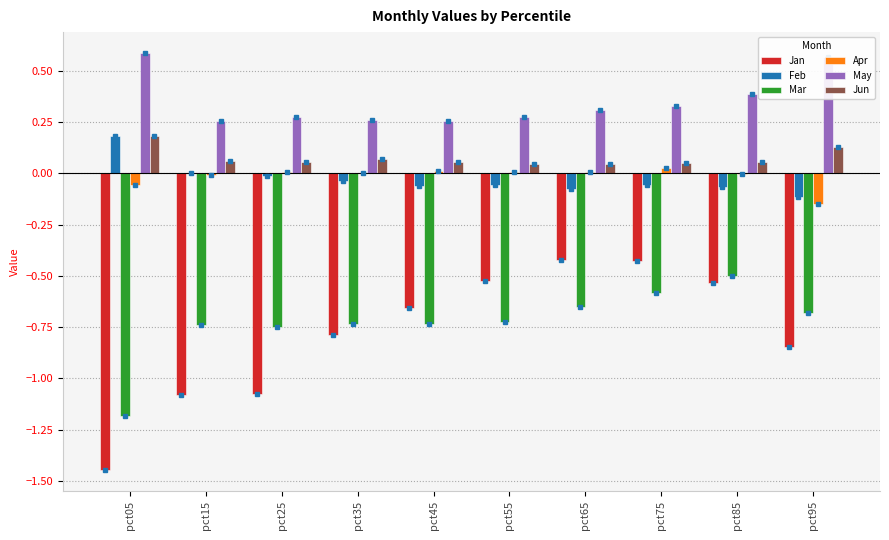

Which series changed the most between pct15 and pct75?

Jan